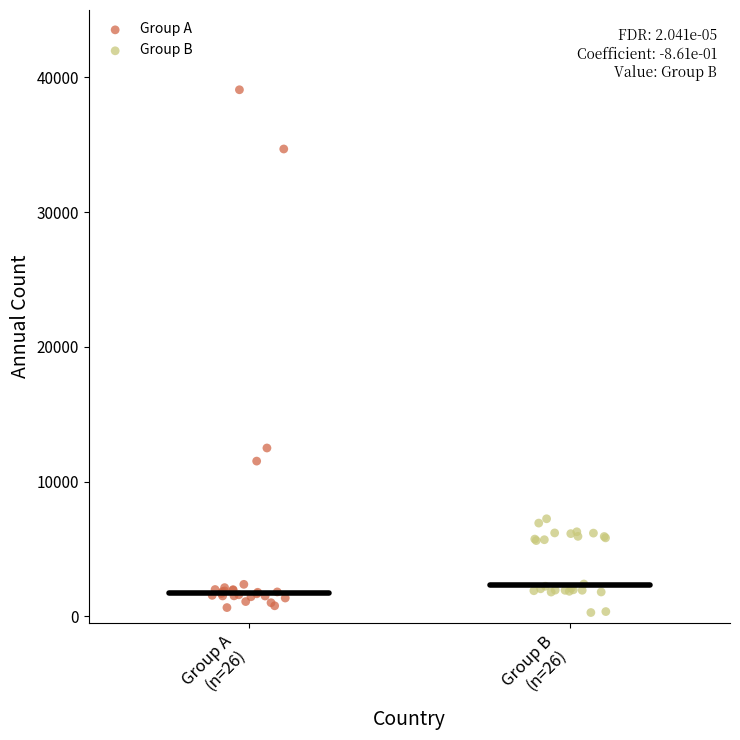

What are all the series names shown in the legend?

Group A, Group B